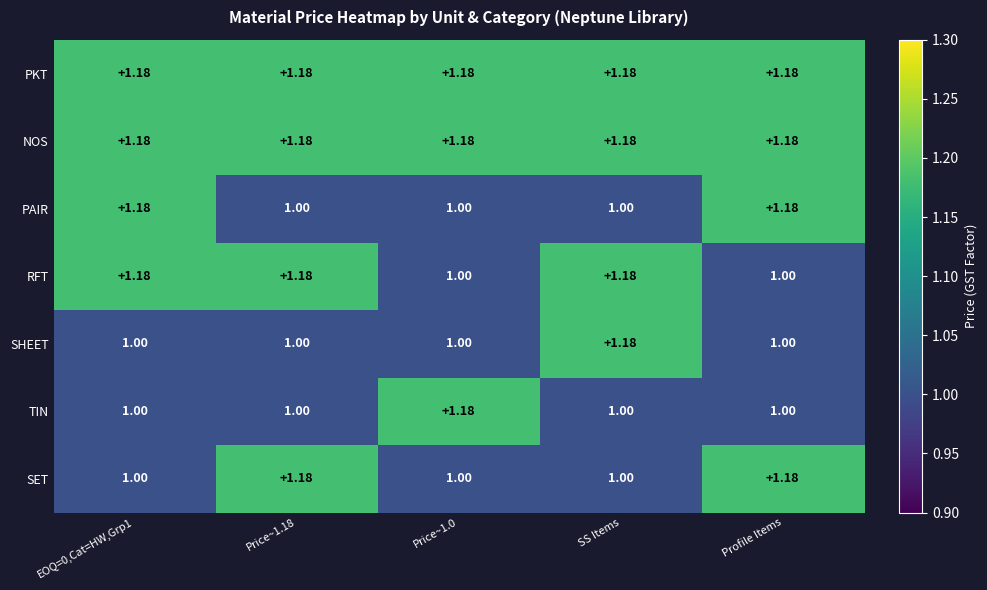

Is the value of SET at SS Items greater than the value of RFT at EOQ=0,Cat=HW,Grp1?

No